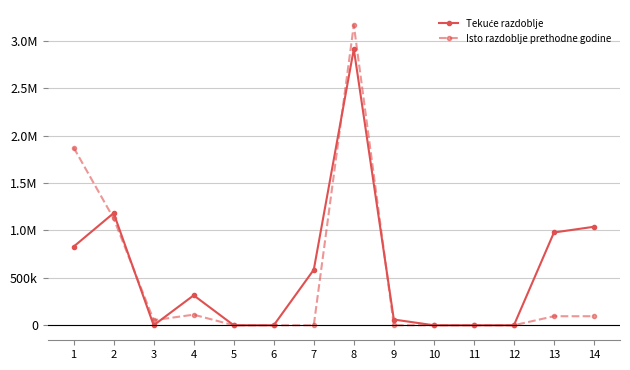

The Tekuće razdoblje series shows 585764 at 7. True or false?

True